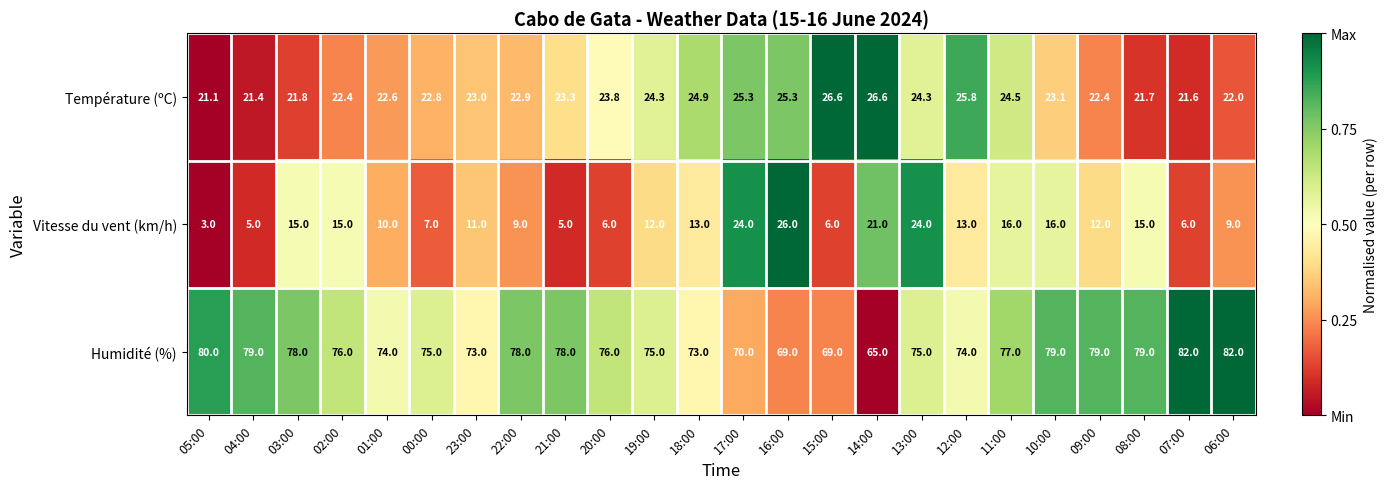

Which category has the lowest value across all series?

05:00